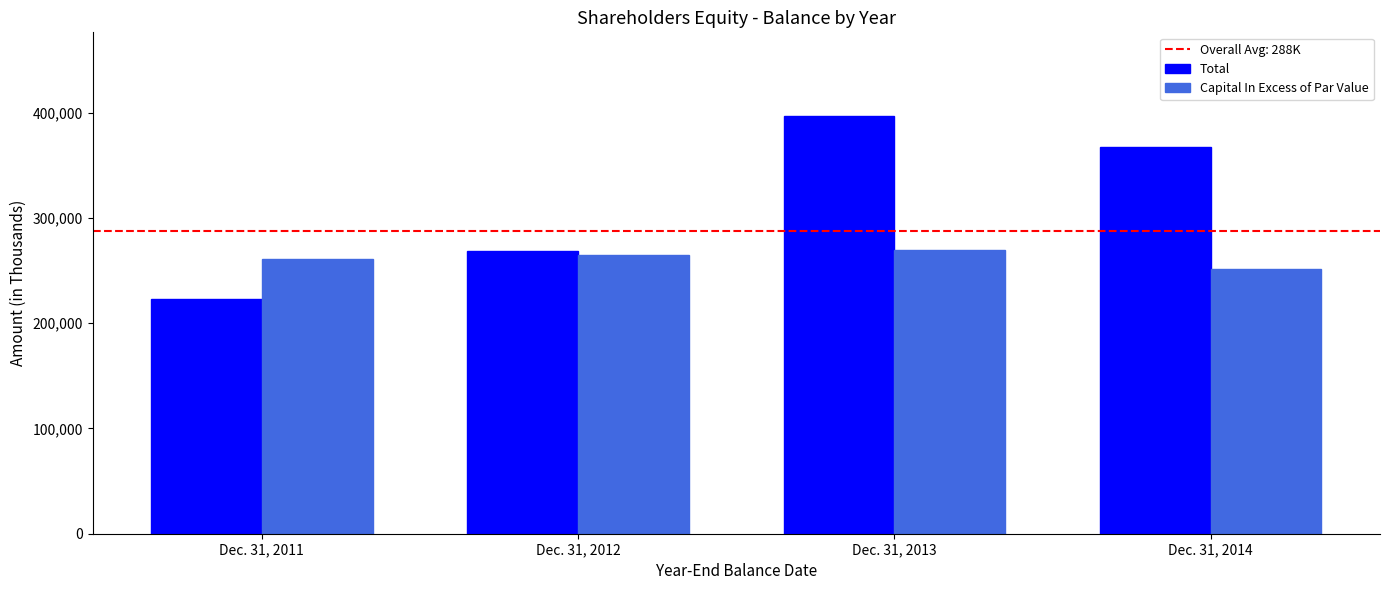

Which category has the lowest value in the Capital In Excess of Par Value series?

Dec. 31, 2014